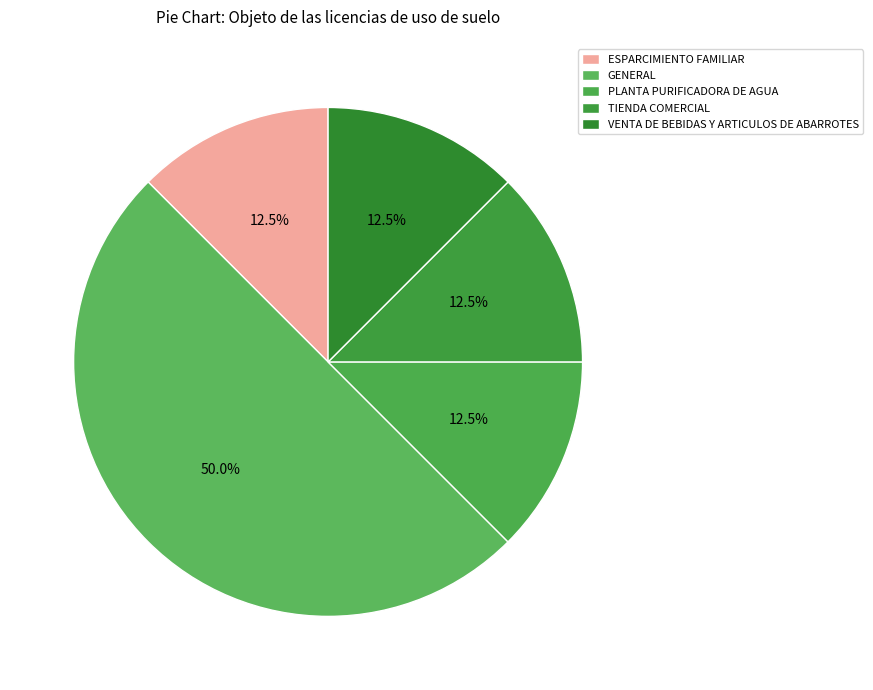

How many segments does this pie chart have?

5